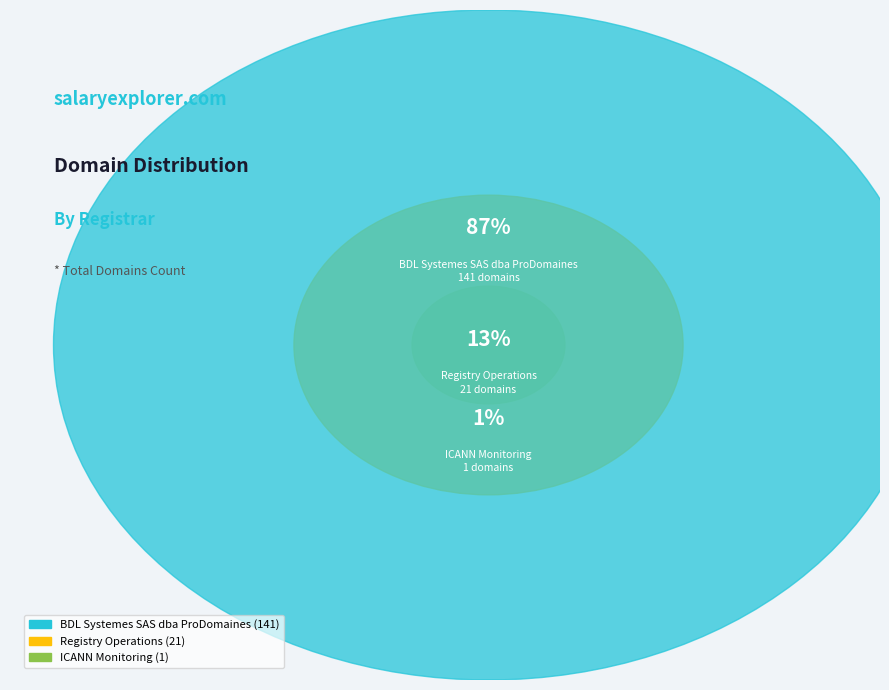

Does BDL Systemes SAS dba ProDomaines represent more than half of the total?

Yes